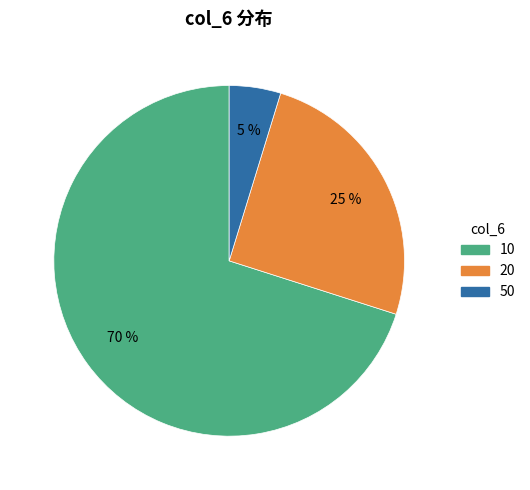

Do 50 and 10 together represent more than half of the pie?

Yes